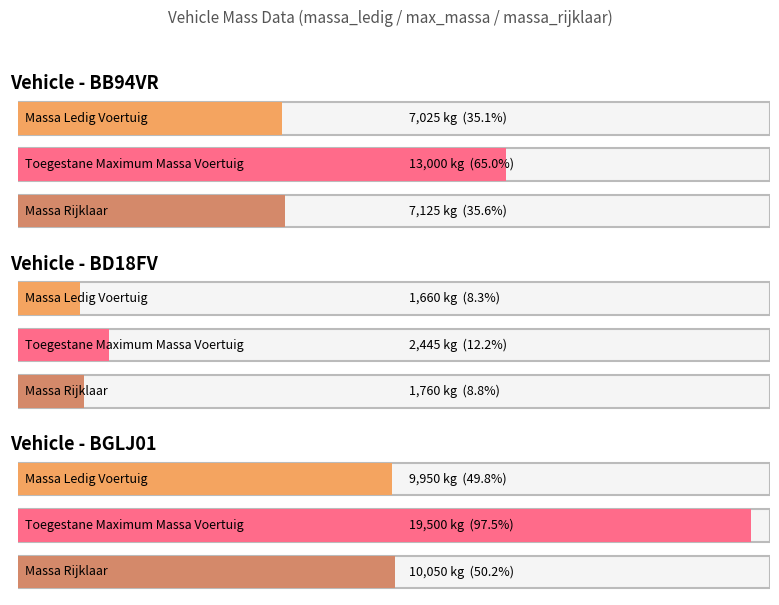

At how many categories does at least one series exceed 16973?

1